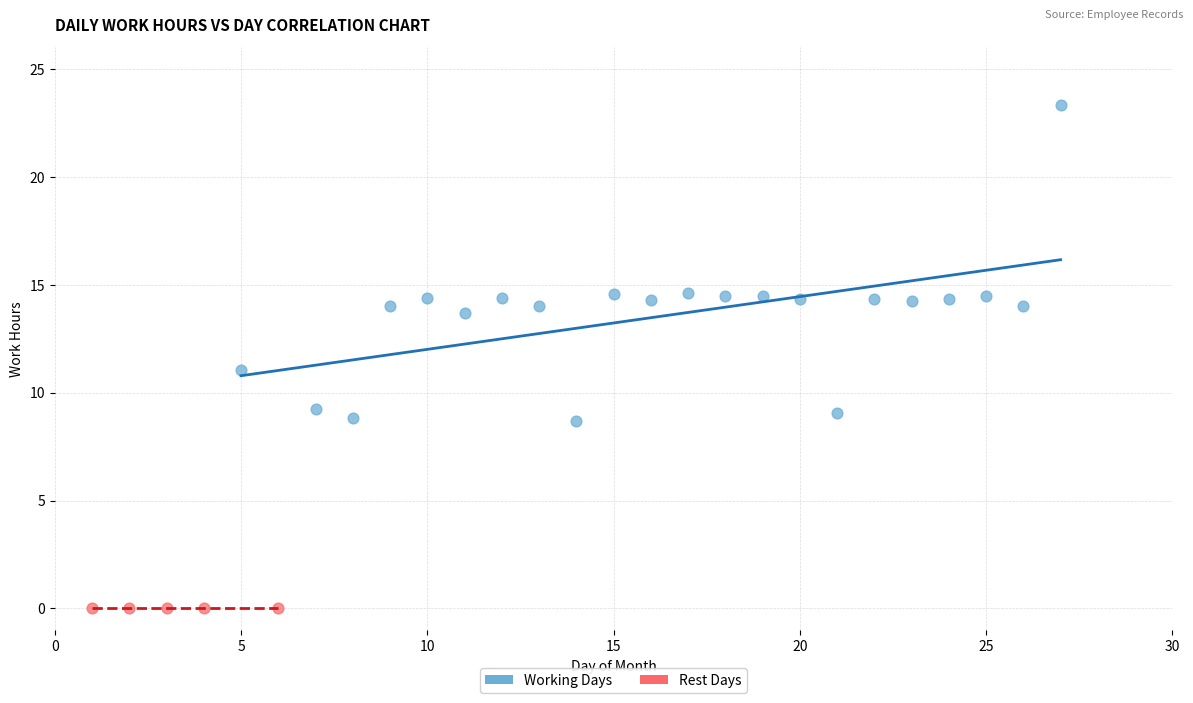

Which series reaches the minimum Y coordinate?

Rest Days